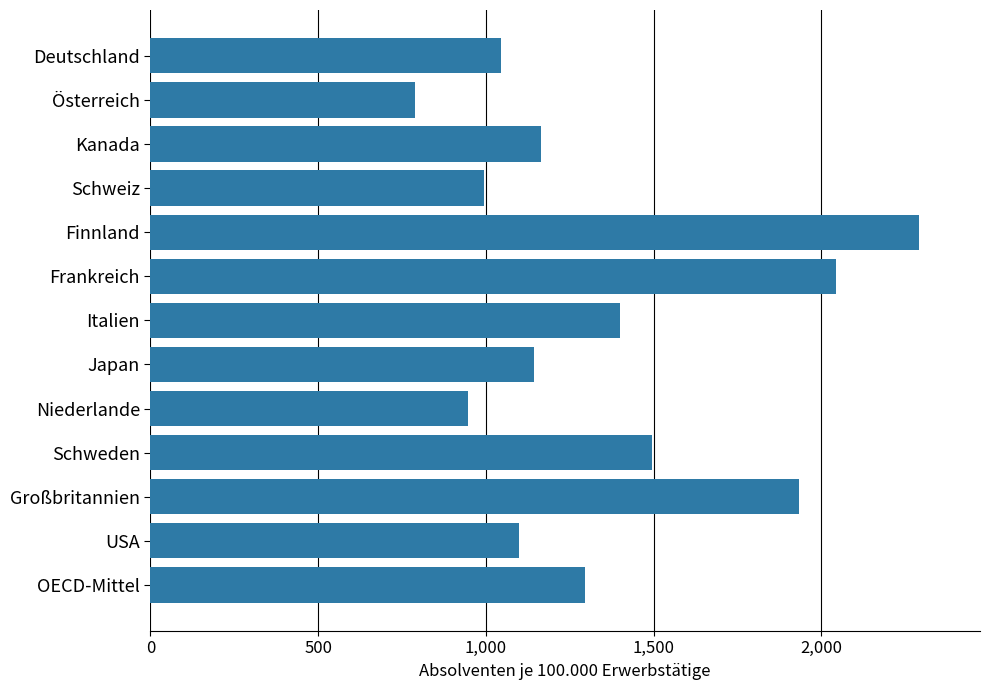

Reading bottom to top, transcribe all the data shown in this chart.

OECD-Mittel=1295	USA=1100	Großbritannien=1935	Schweden=1495	Niederlande=948	Japan=1143	Italien=1401	Frankreich=2043	Finnland=2290	Schweiz=994	Kanada=1163	Österreich=788	Deutschland=1045